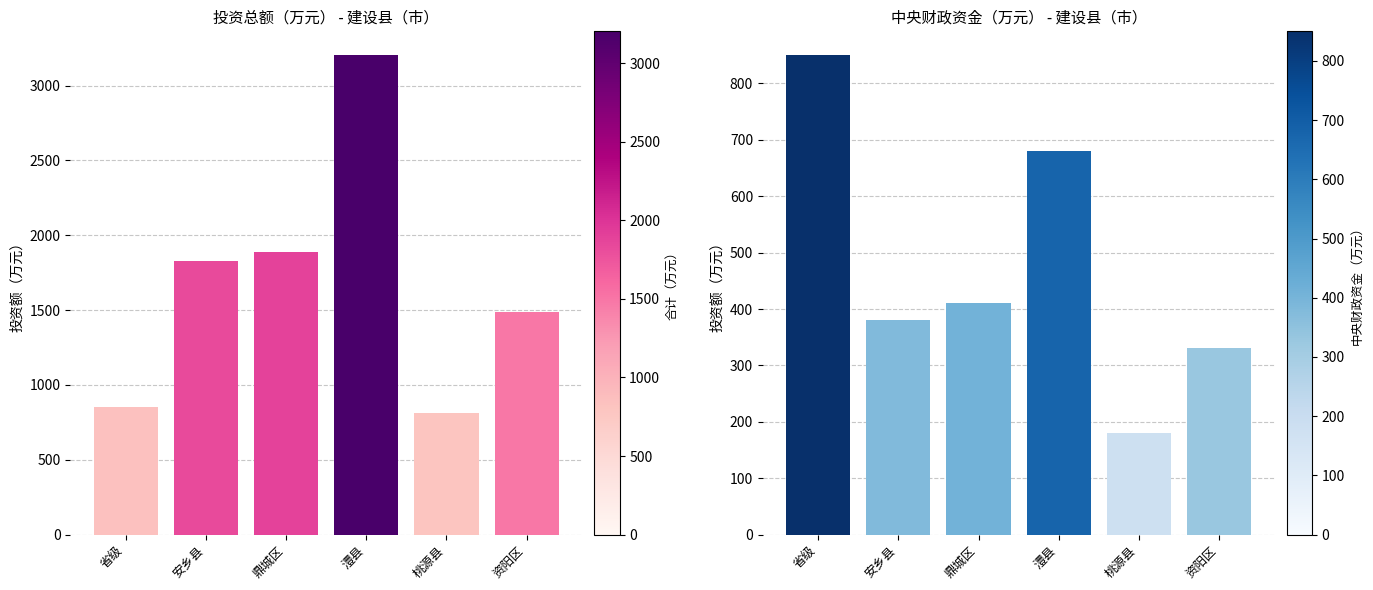

What is the total value across all series at 资阳区?

1819.2